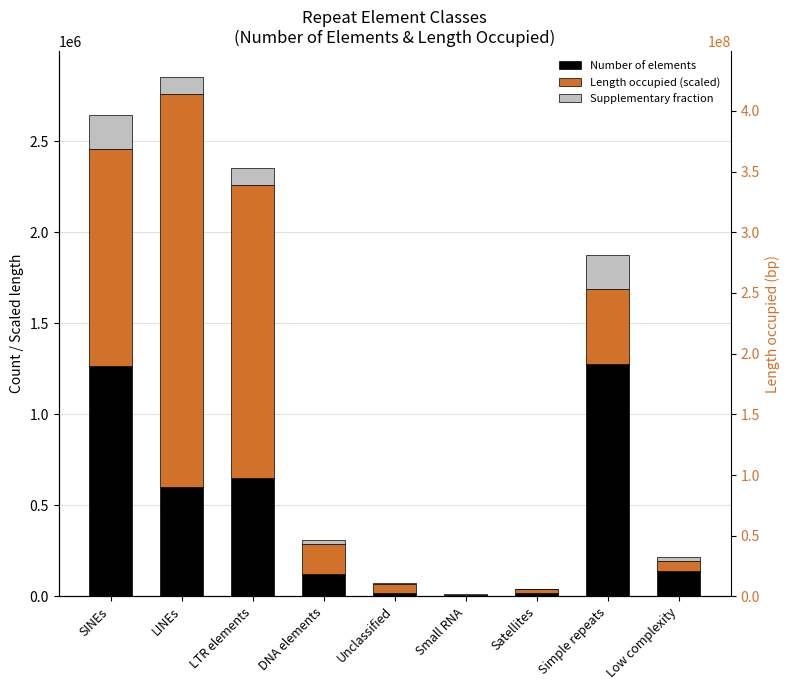

List the labels in order of Supplementary fraction value, smallest first.

Small RNA, Satellites, Unclassified, DNA elements, Low complexity, LINEs, LTR elements, SINEs, Simple repeats